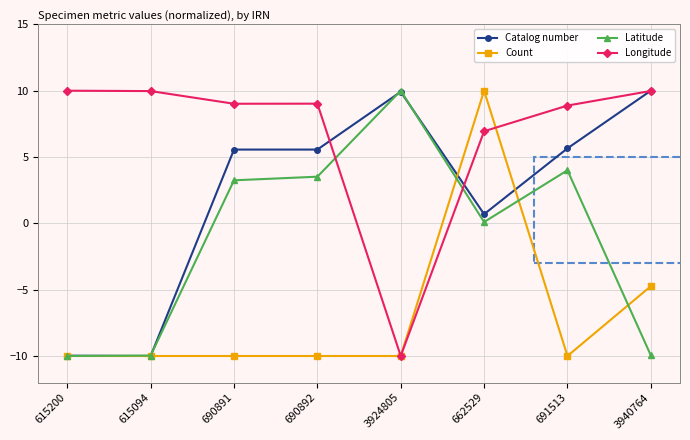

Where does the Catalog number series first go above 5?

690891